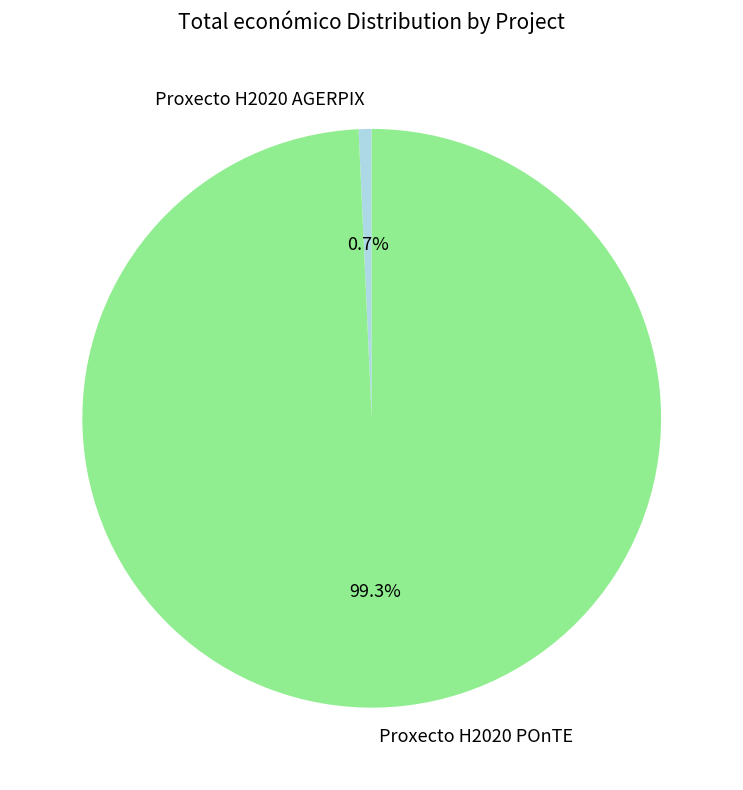

Is it true that Proxecto H2020 AGERPIX is 1% of the pie?

True